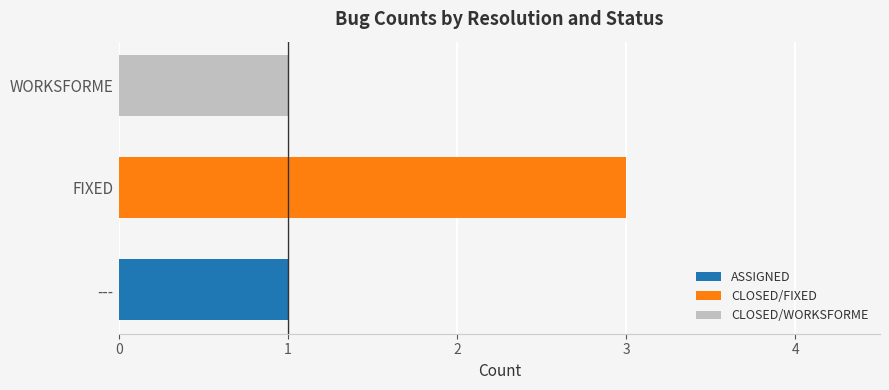

True or false: ASSIGNED has a value of 0 at WORKSFORME.

True